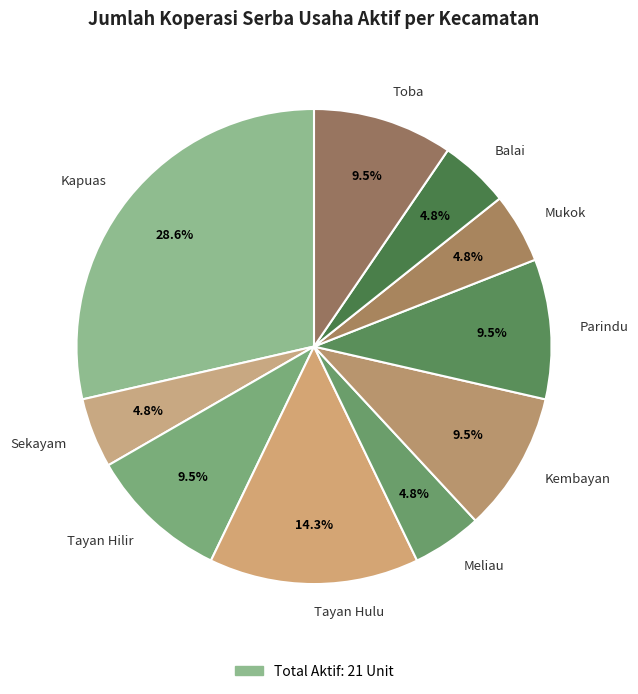

The Meliau slice represents 5% of the pie. True or false?

True